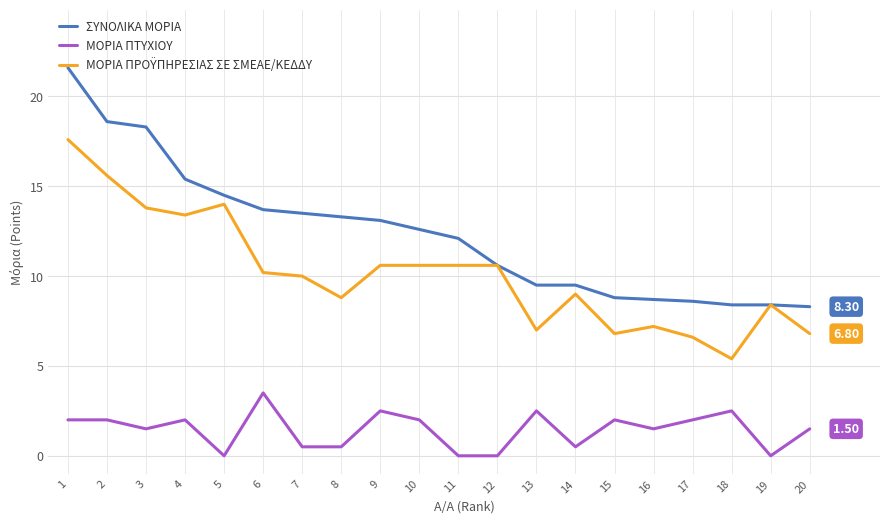

What is the difference between the highest and lowest values at 4?

13.4